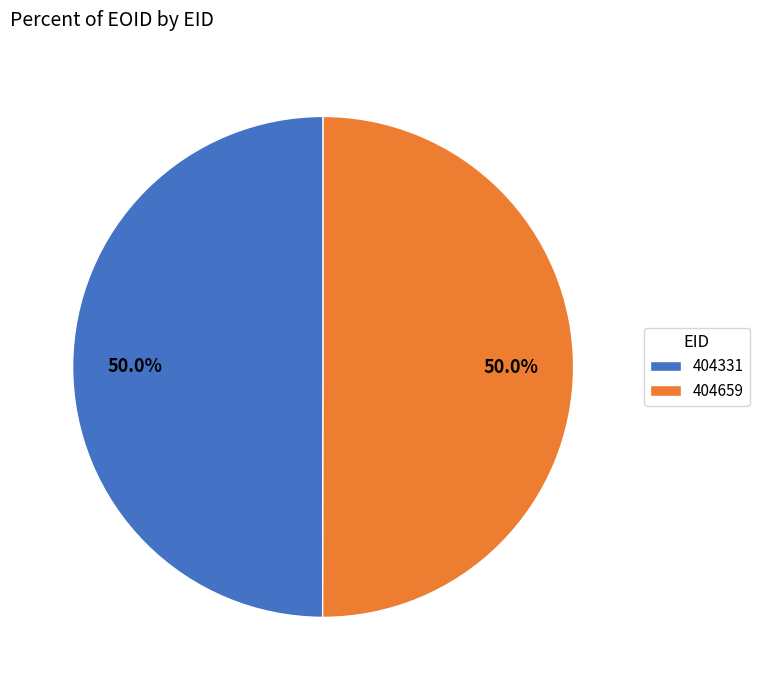

What is the ratio of the value at 404331 to the value at 404659?

1.0